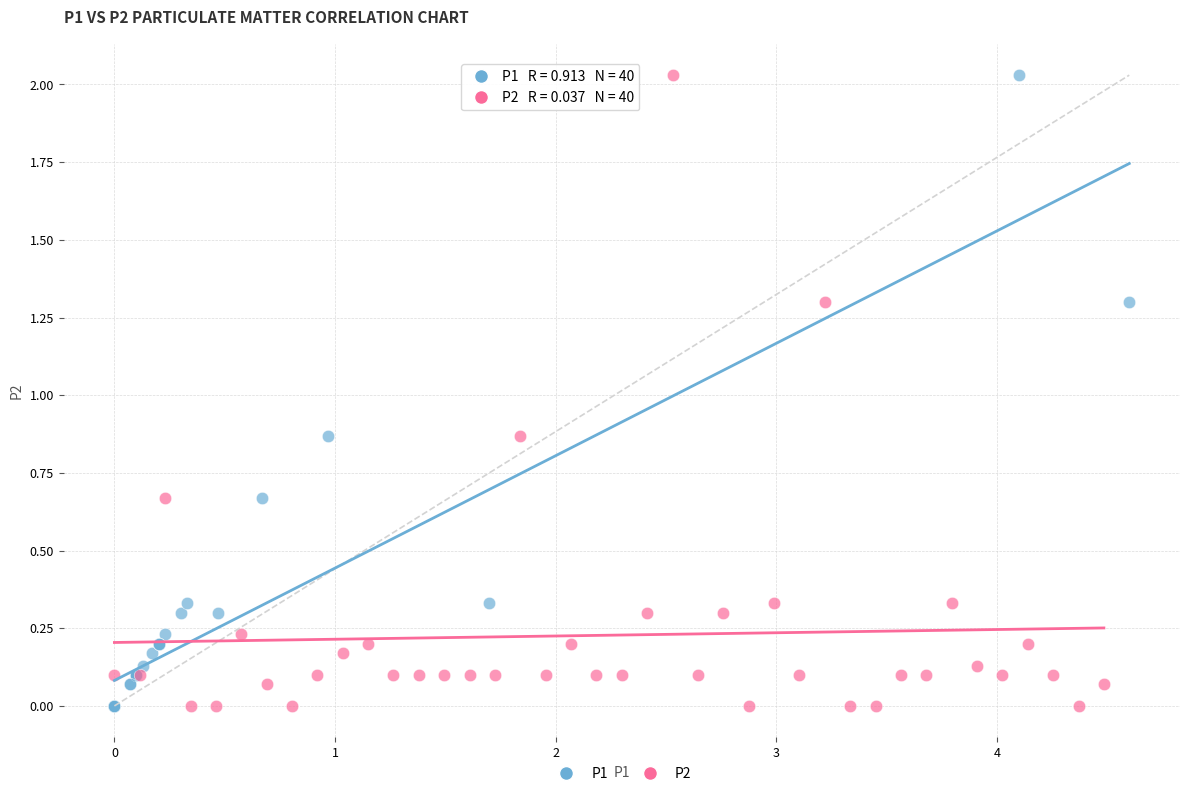

What are all the series names shown in the legend?

P1, P2